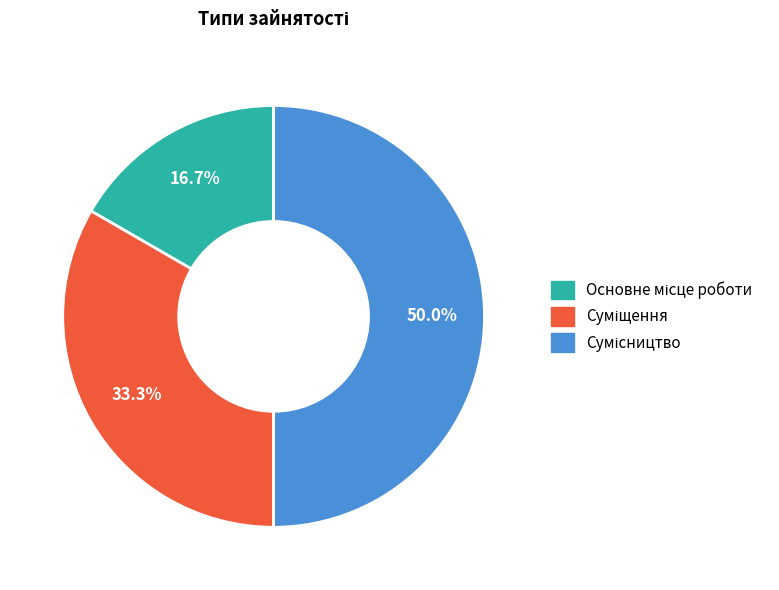

To the nearest percent, what percentage of the pie is Основне місце роботи?

17%